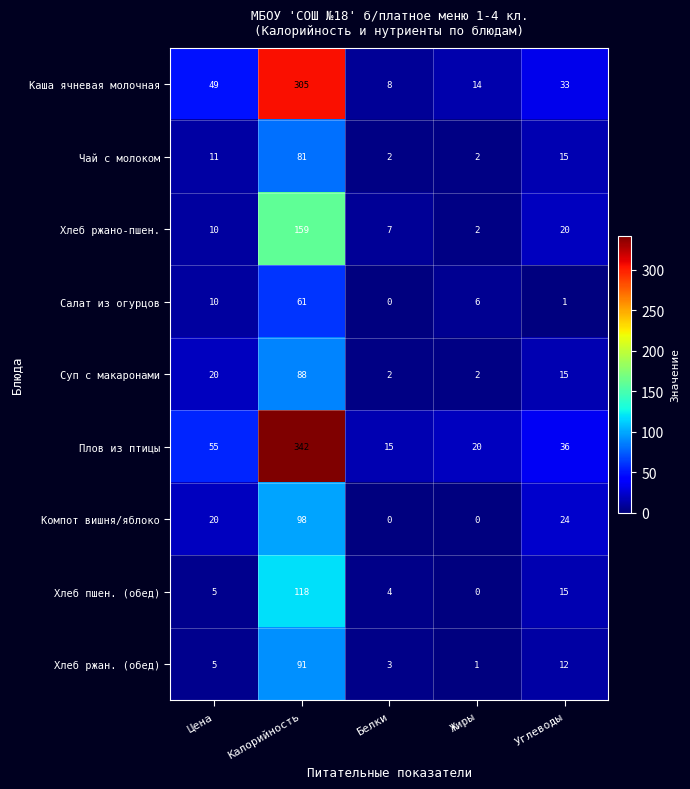

True or false: Плов из птицы has a value of 20 at Жиры.

True